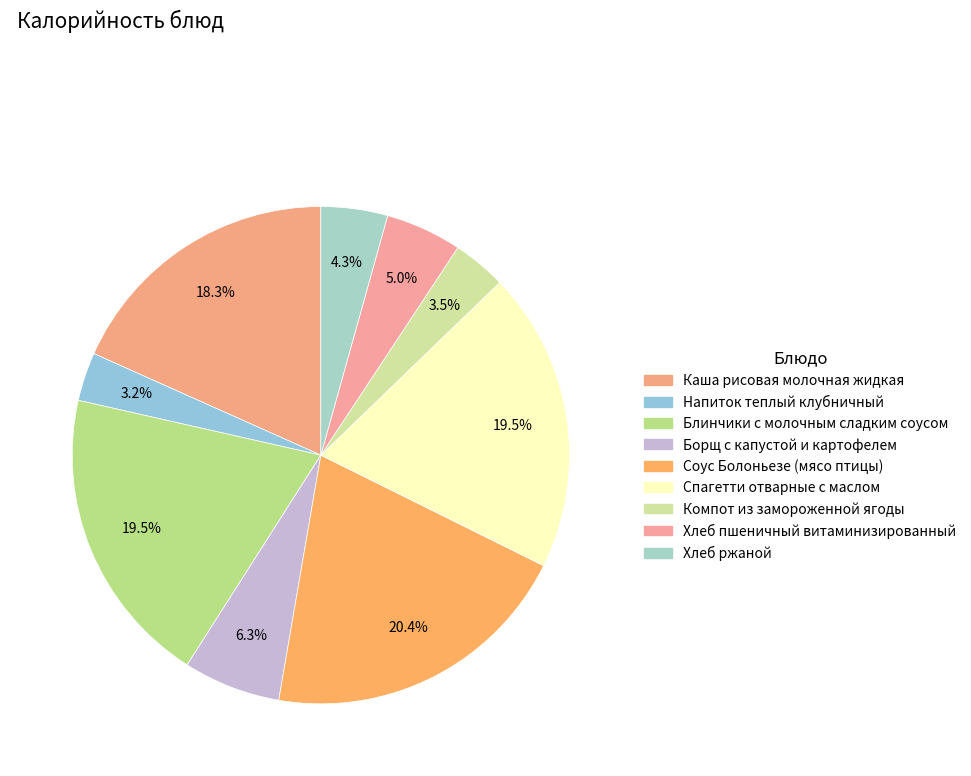

How many slices are in this pie chart?

9